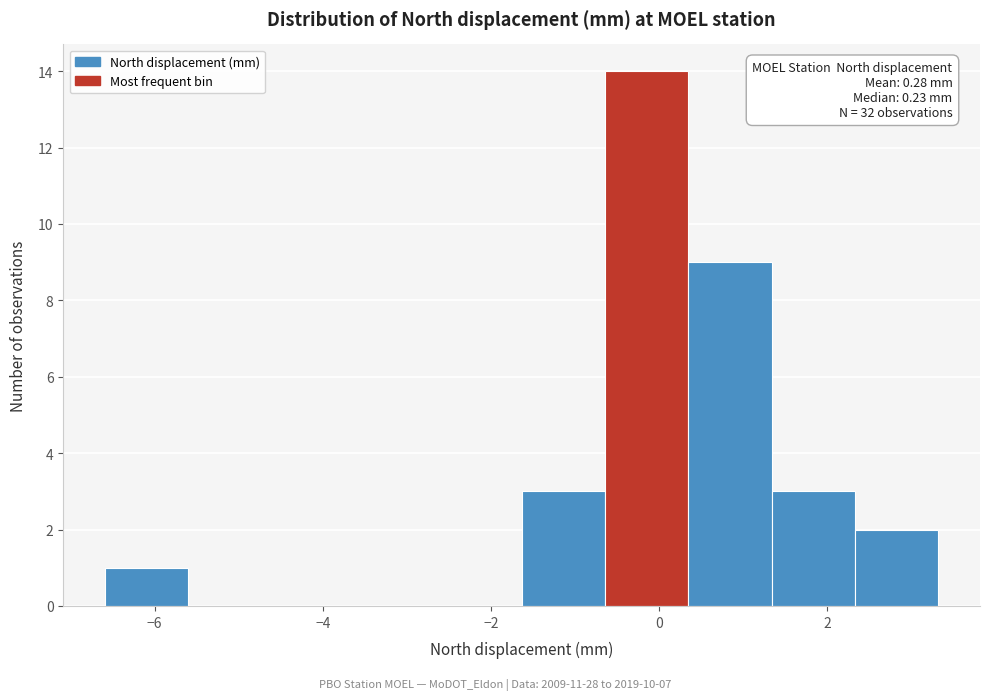

Over which range of the x-axis is the bar tallest?

-0.6 to 0.4